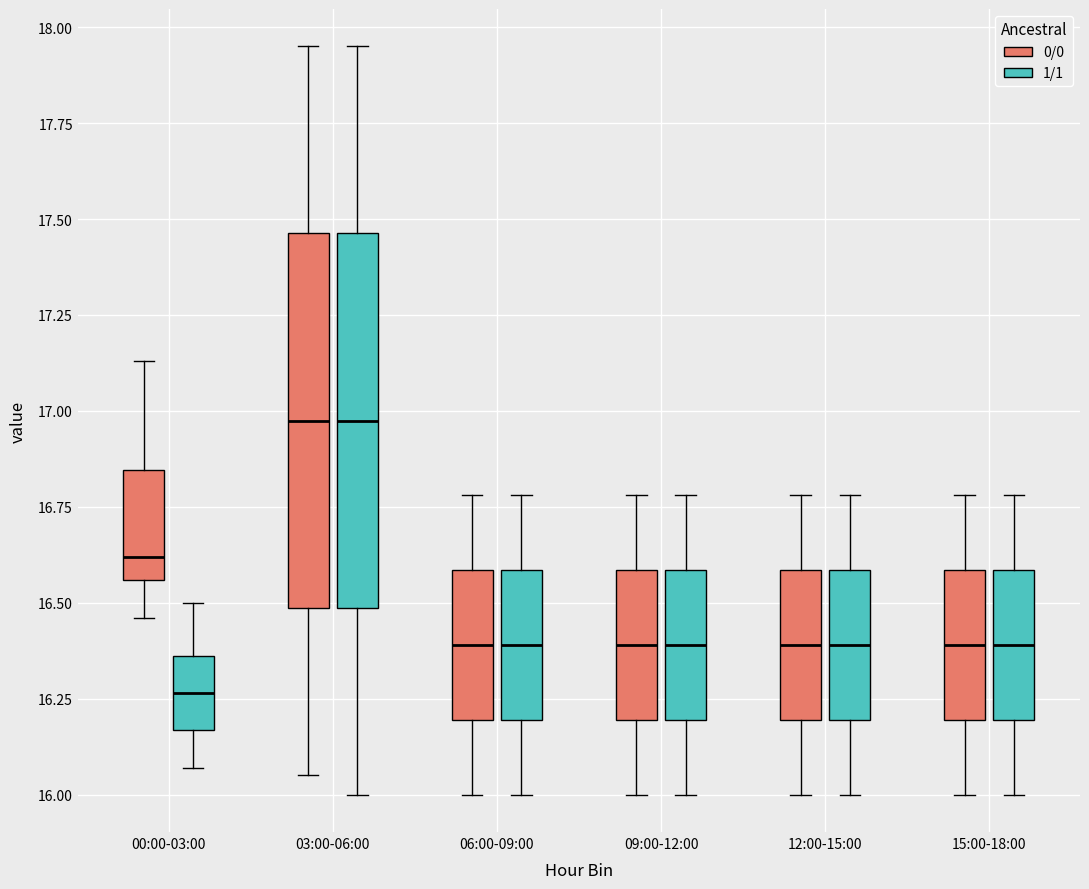

Reading left to right, read every box against the y-axis: the position of its median line, the range the box covers, and the ends of its whiskers. The values are not printed on the chart, so give them approximately, as read against the axis.

00:00-03:00 (0/0): median 16.60, box 16.55 to 16.85, whiskers 16.45 to 17.15
00:00-03:00 (1/1): median 16.25, box 16.15 to 16.35, whiskers 16.05 to 16.50
03:00-06:00 (0/0): median 17.00, box 16.50 to 17.45, whiskers 16.05 to 17.95
03:00-06:00 (1/1): median 17.00, box 16.50 to 17.45, whiskers 16.00 to 17.95
06:00-09:00 (0/0): median 16.40, box 16.20 to 16.60, whiskers 16.00 to 16.80
06:00-09:00 (1/1): median 16.40, box 16.20 to 16.60, whiskers 16.00 to 16.80
09:00-12:00 (0/0): median 16.40, box 16.20 to 16.60, whiskers 16.00 to 16.80
09:00-12:00 (1/1): median 16.40, box 16.20 to 16.60, whiskers 16.00 to 16.80
12:00-15:00 (0/0): median 16.40, box 16.20 to 16.60, whiskers 16.00 to 16.80
12:00-15:00 (1/1): median 16.40, box 16.20 to 16.60, whiskers 16.00 to 16.80
15:00-18:00 (0/0): median 16.40, box 16.20 to 16.60, whiskers 16.00 to 16.80
15:00-18:00 (1/1): median 16.40, box 16.20 to 16.60, whiskers 16.00 to 16.80